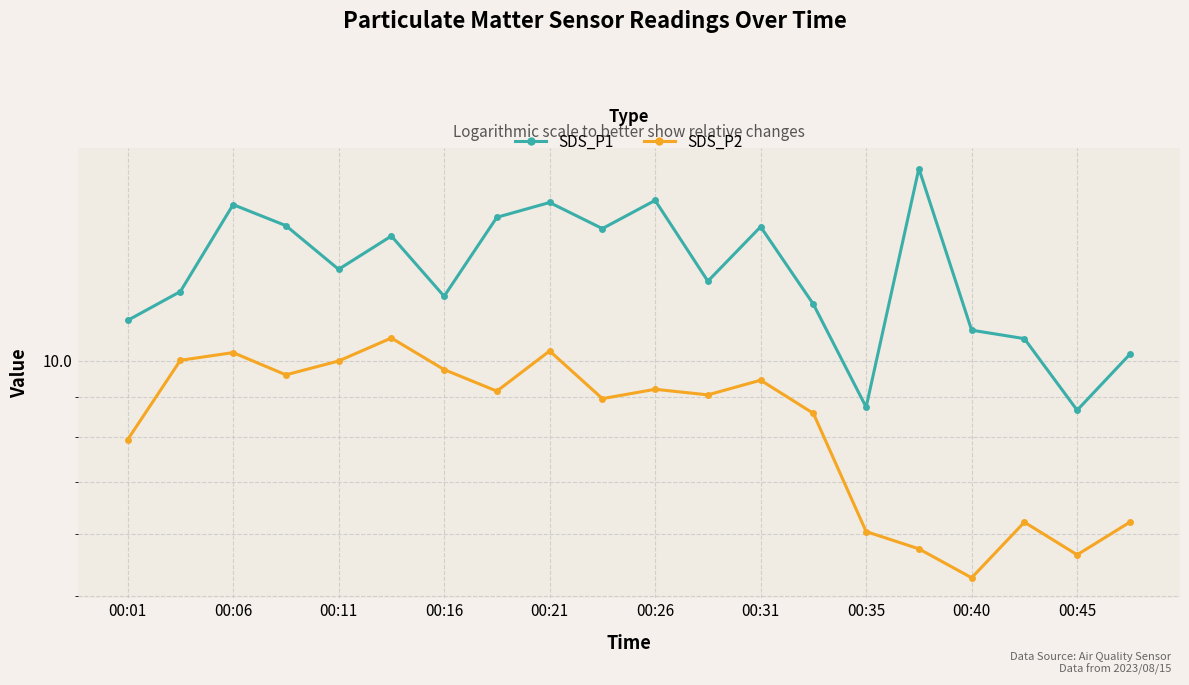

At 19, list the series in order from smallest to largest.

SDS_P2, SDS_P1